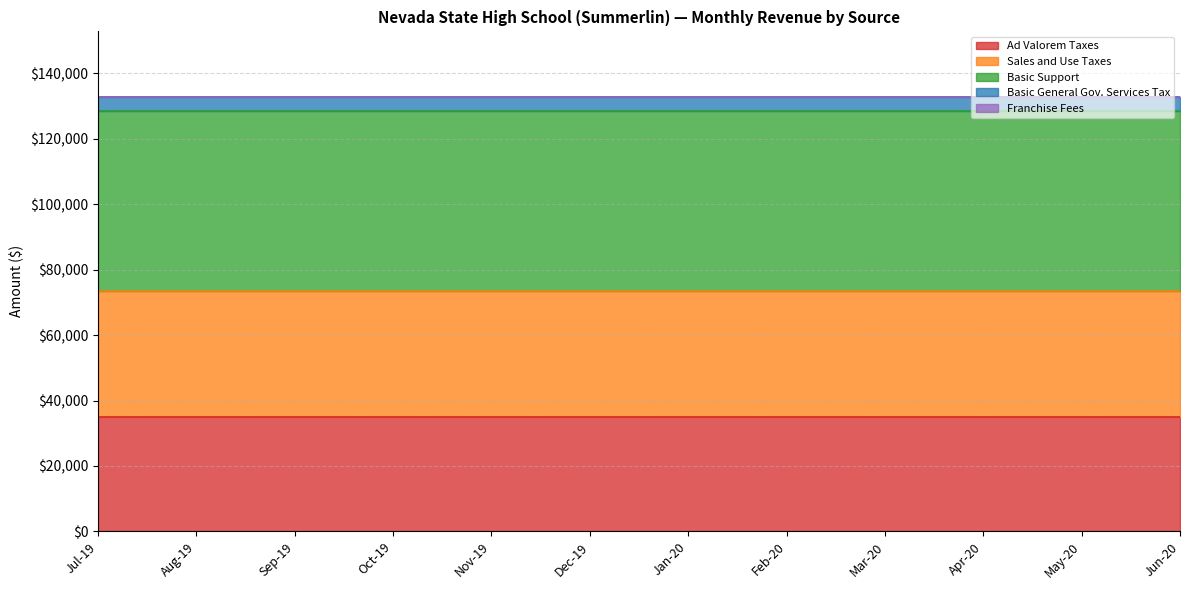

True or false: Franchise Fees has a value of 132.9 at Aug-19.

True